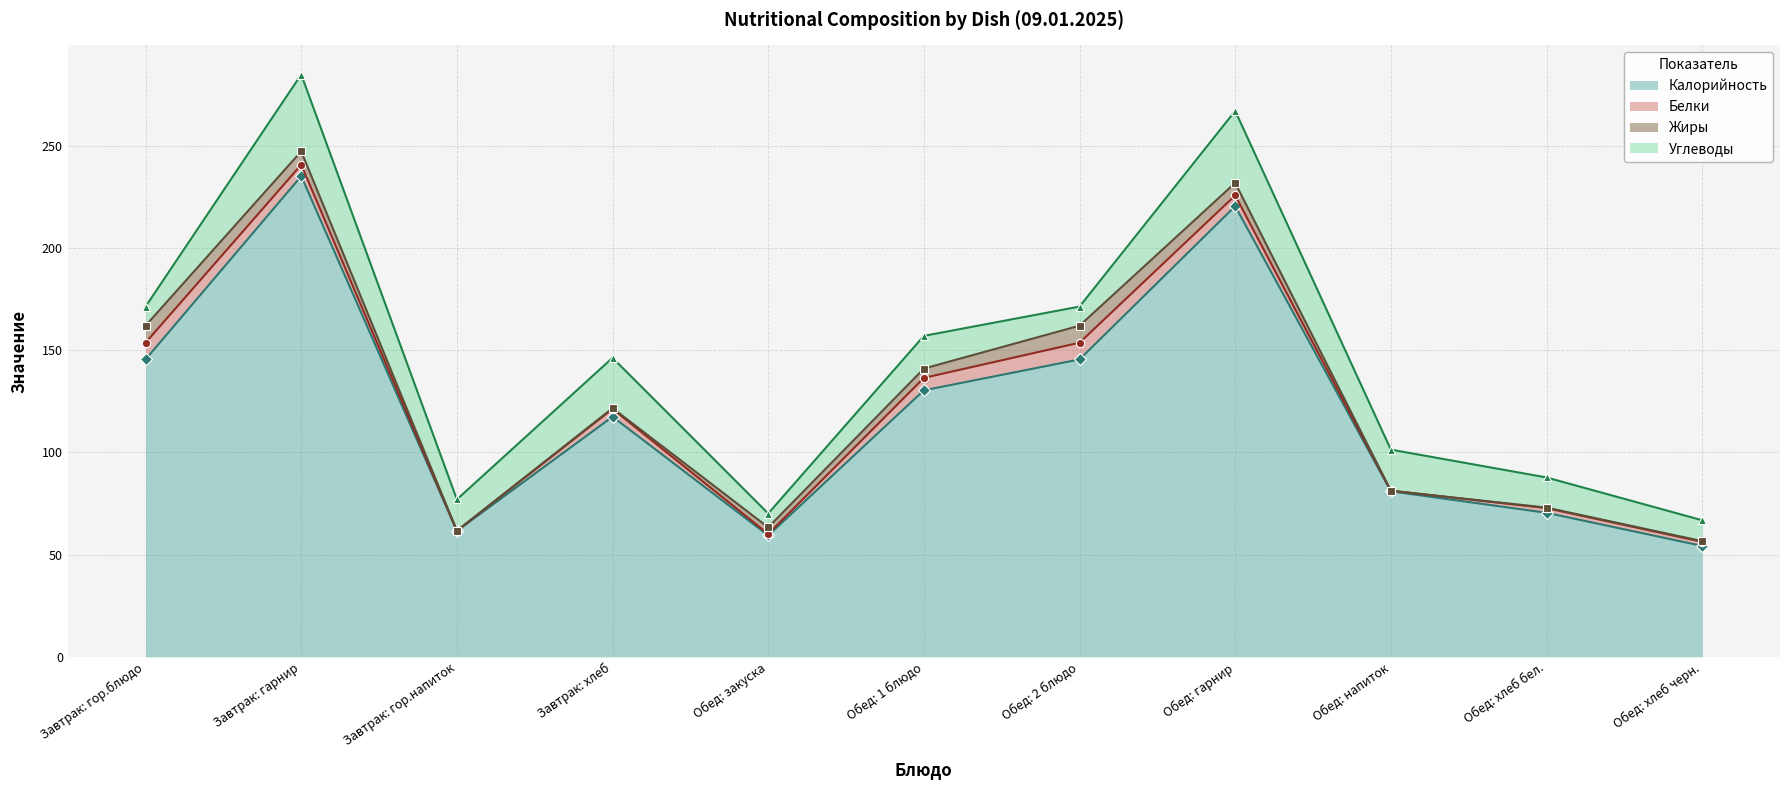

The value of Белки at Обед: напиток is 0.4. True or false?

False